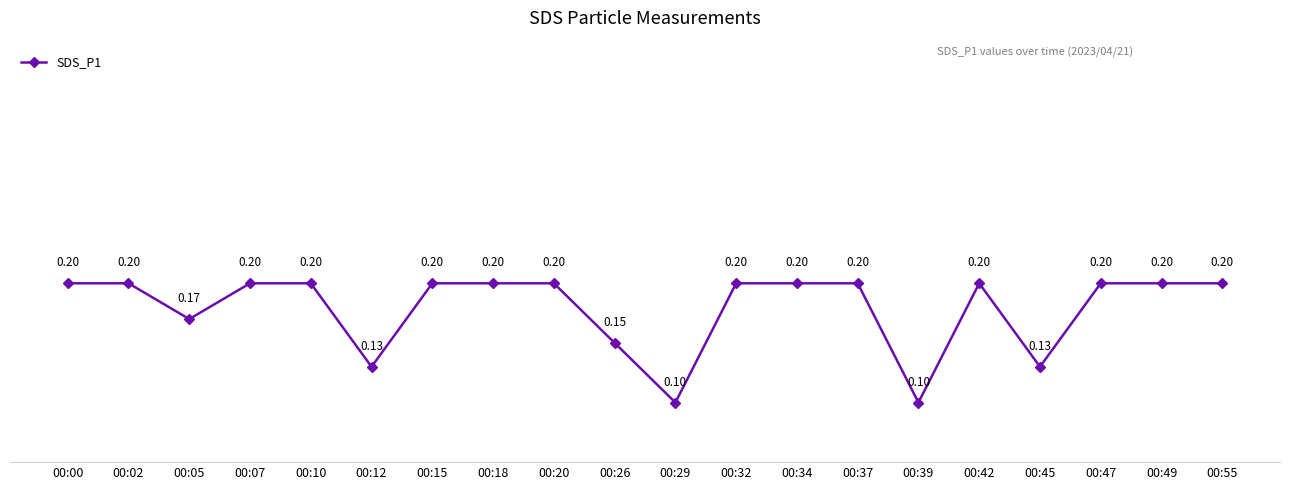

What is the sum of the values at 00:49 and 00:37?

0.4